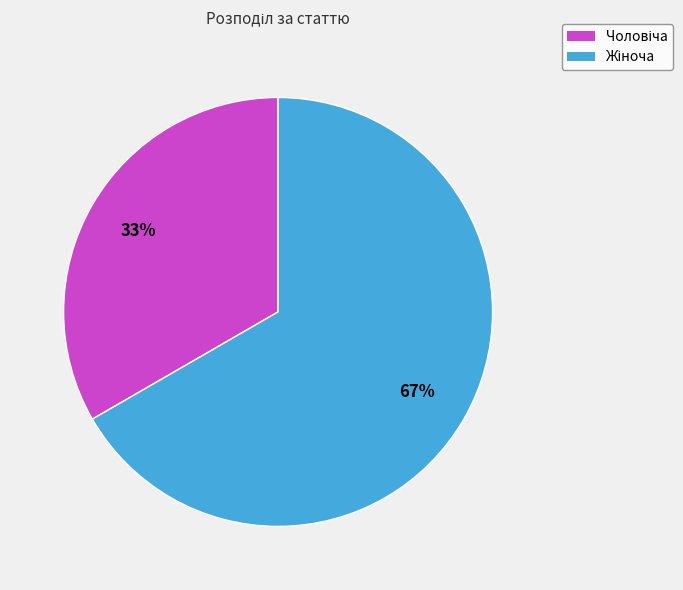

To the nearest percent, what is the average slice percentage?

50%